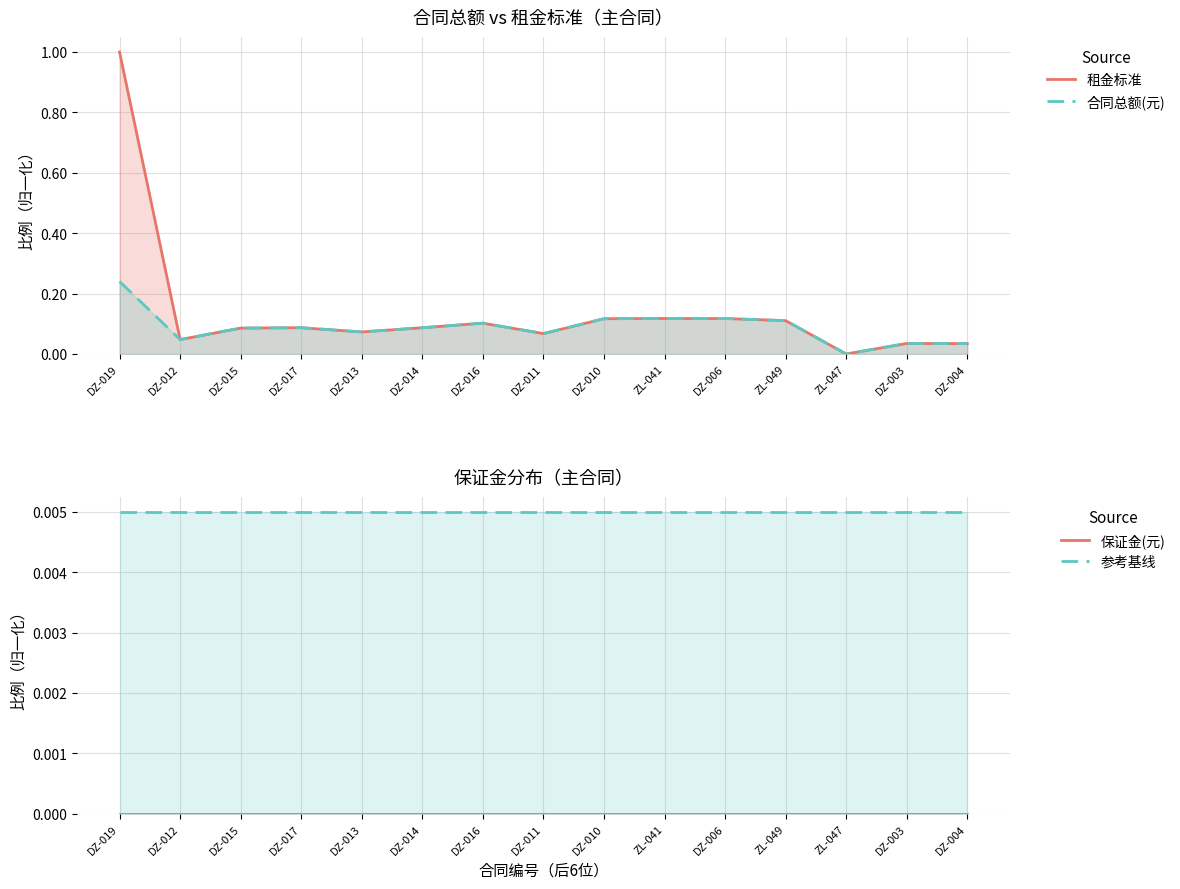

The 租金标准 series shows 0.2 at ZL-041. True or false?

False